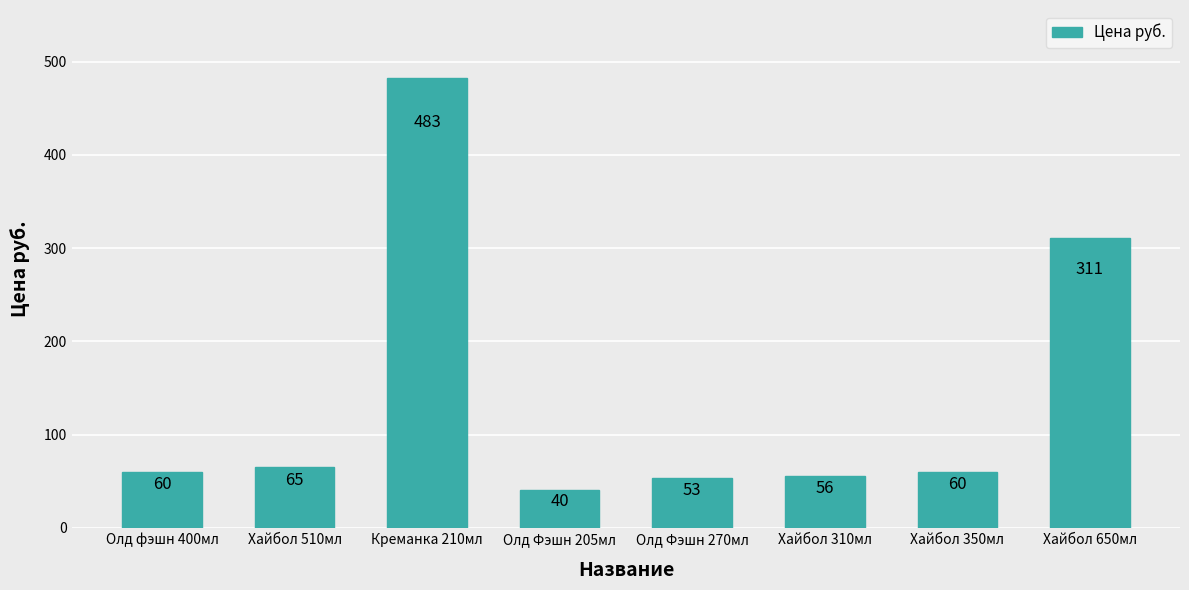

How many series are shown in this chart?

1